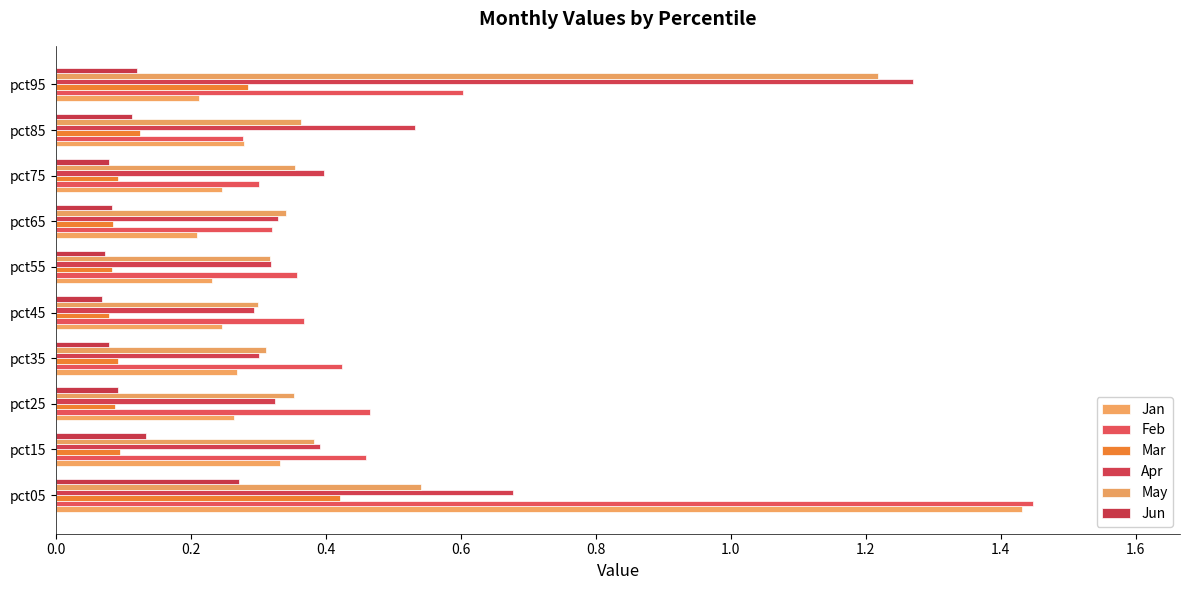

Reading right to left, list all the values displayed in this chart.

Jan: 0.2	0.3	0.2	0.2	0.2	0.2	0.3	0.3	0.3	1.4
Feb: 0.6	0.3	0.3	0.3	0.4	0.4	0.4	0.5	0.5	1.4
Mar: 0.3	0.1	0.1	0.1	0.1	0.1	0.1	0.1	0.1	0.4
Apr: 1.3	0.5	0.4	0.3	0.3	0.3	0.3	0.3	0.4	0.7
May: 1.2	0.4	0.4	0.3	0.3	0.3	0.3	0.4	0.4	0.5
Jun: 0.1	0.1	0.1	0.1	0.1	0.1	0.1	0.1	0.1	0.3